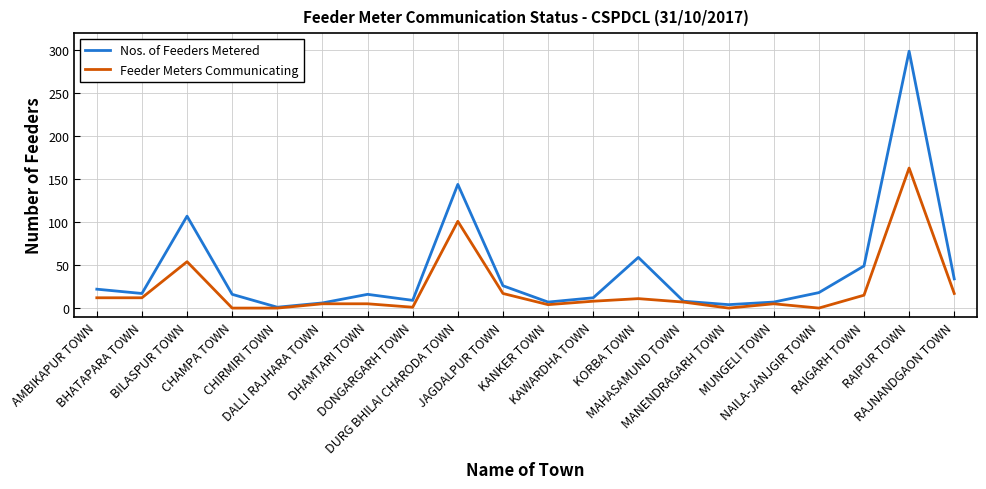

List the series in order of their overall mean, lowest first.

Feeder Meters Communicating, Nos. of Feeders Metered